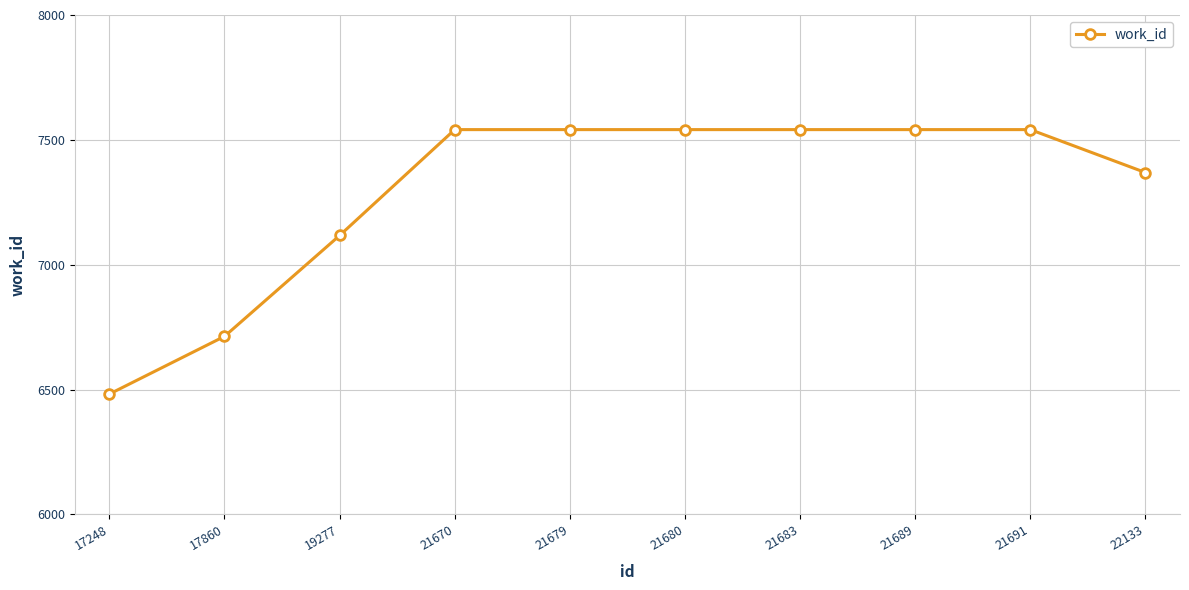

The value at 21679 is 7541. True or false?

True